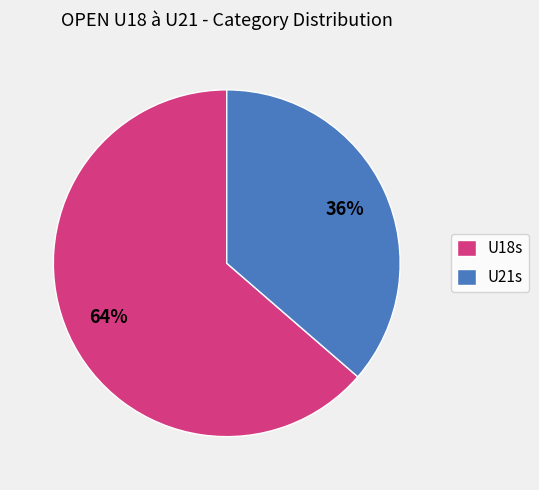

Is it true that U21s is 36% of the pie?

True